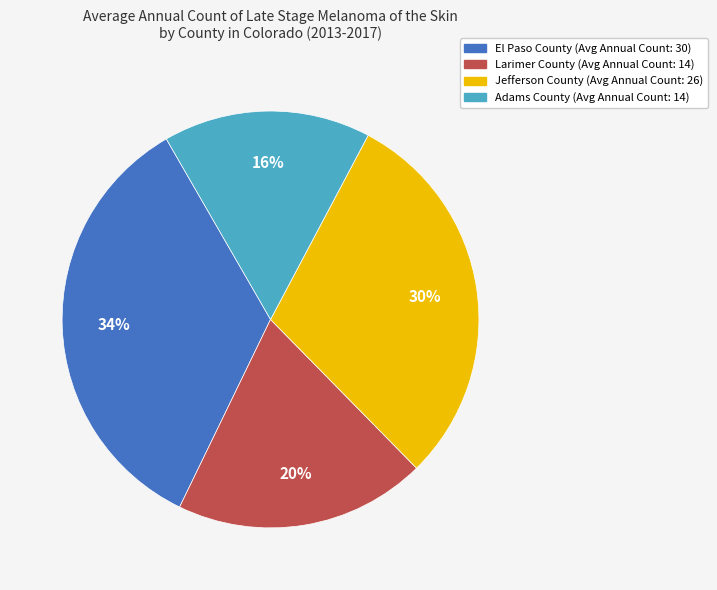

What percentage is the Jefferson County slice, to the nearest percent?

30%